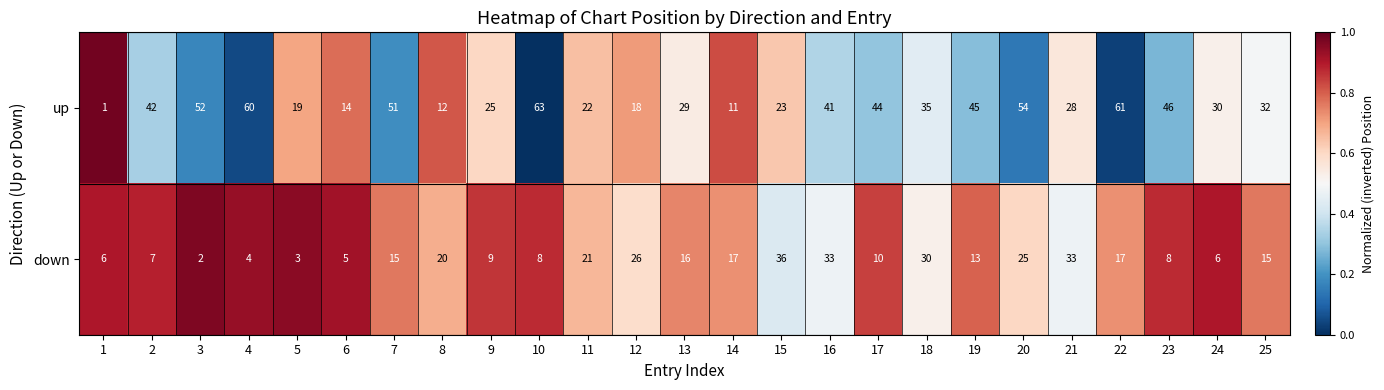

Which category has the highest value across all series?

10